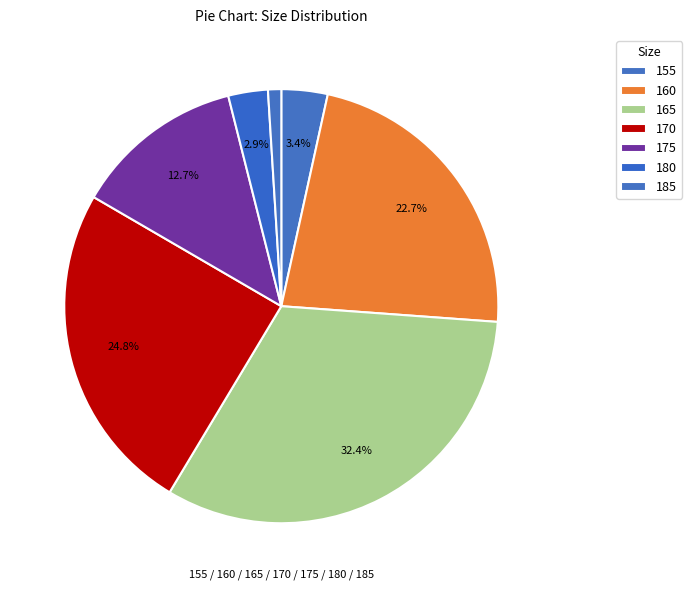

How many slices are in this pie chart?

7